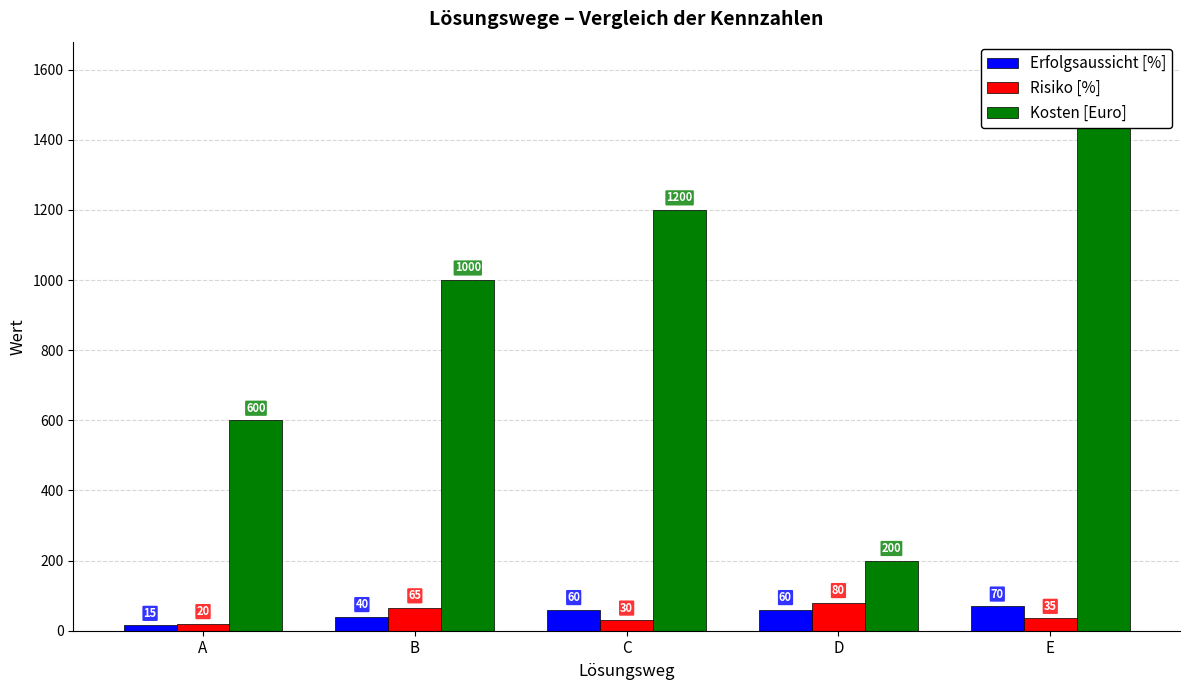

What is the sum of the Erfolgsaussicht [%] values at B and C?

100